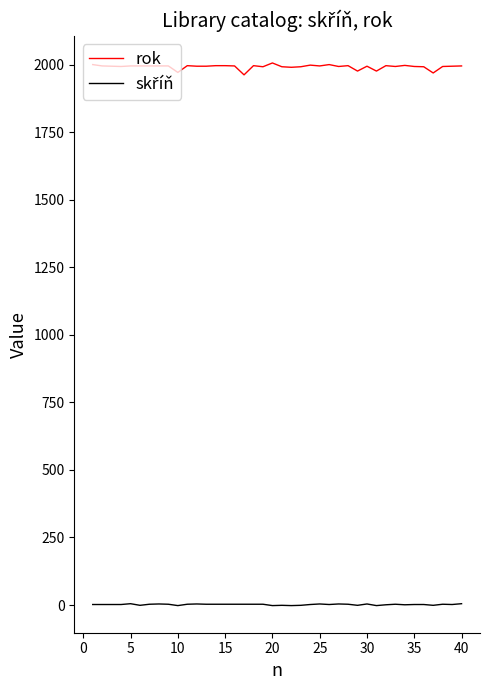

Which series has the widest spread of values?

rok